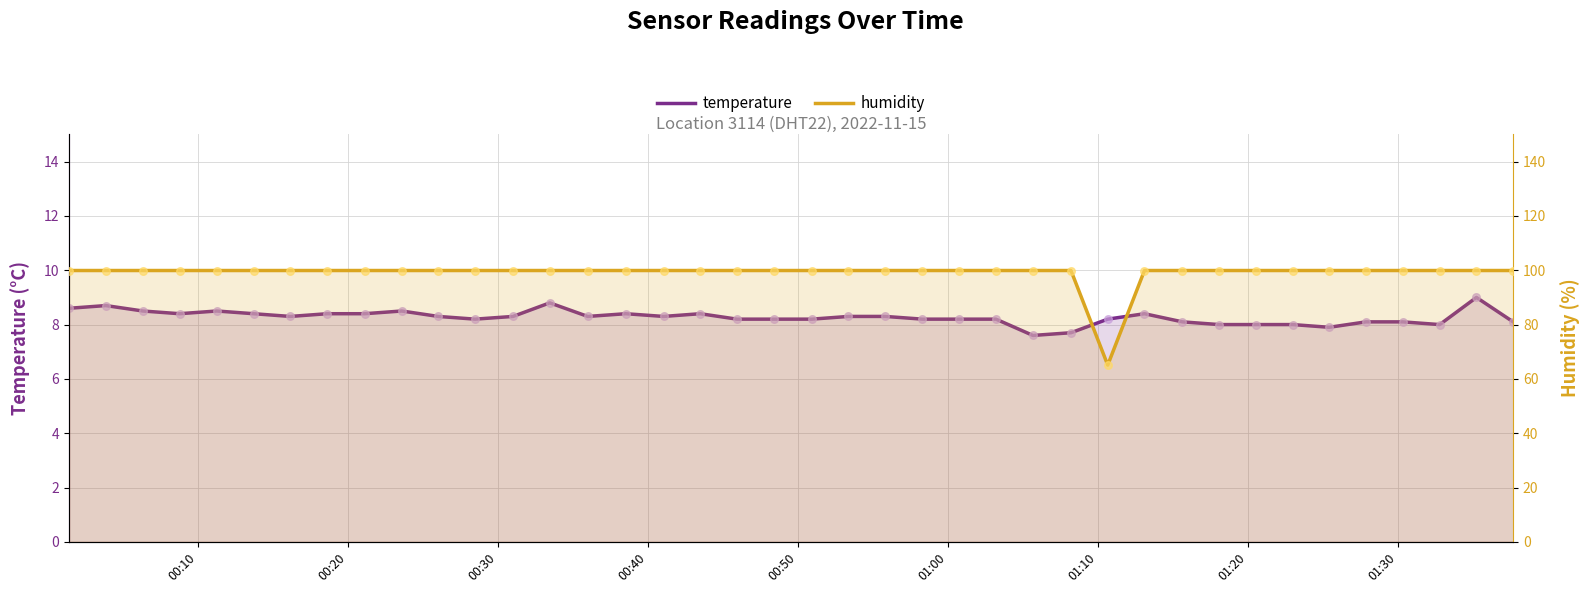

Is the value of humidity at 10 greater than the value of temperature at 37?

Yes